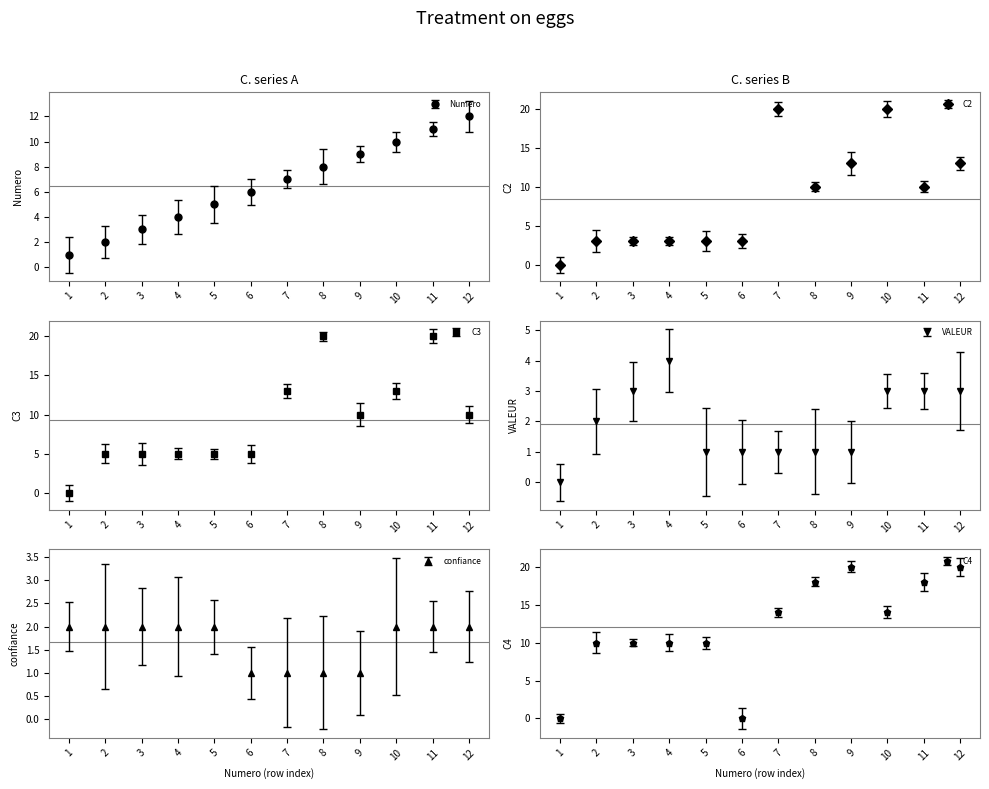

Are the bars grouped side by side (vs. stacked)?

Yes